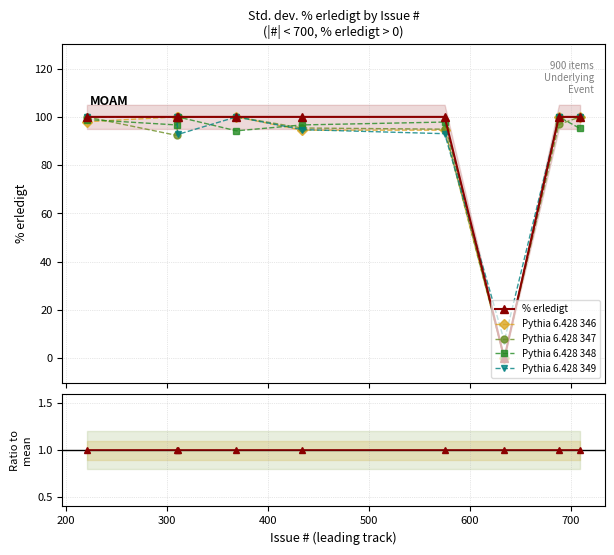

What is the value of the Pythia 6.428 347 point at the 1st from the left?

100.0